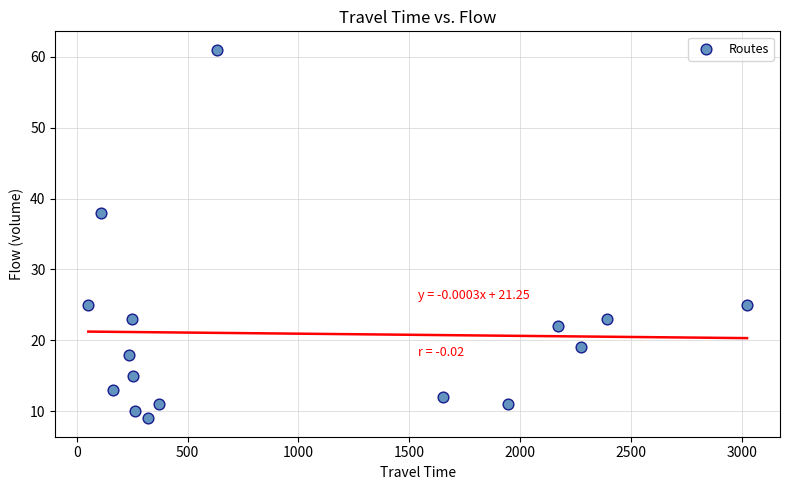

What is the range of X values (max minus min)?

2971